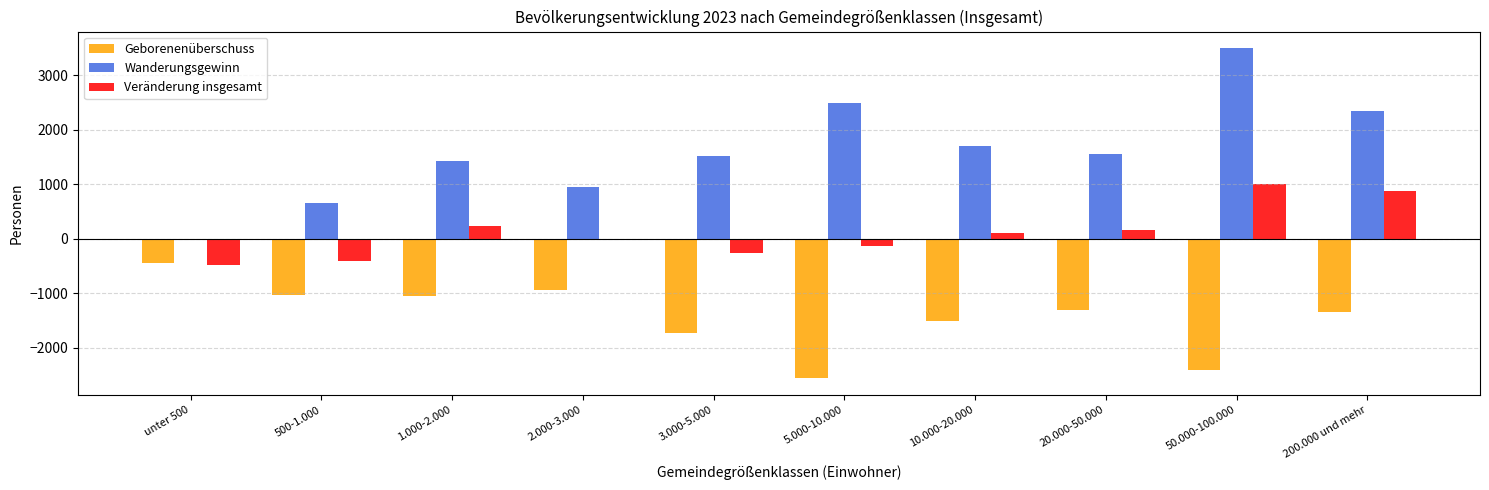

What is the average value of the Veränderung insgesamt series?

109